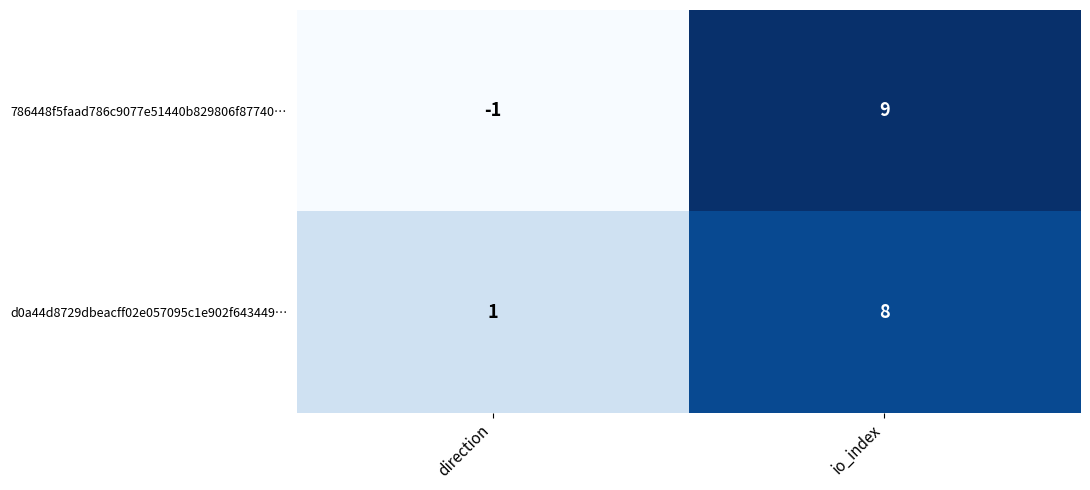

How many data points does each series have?

2